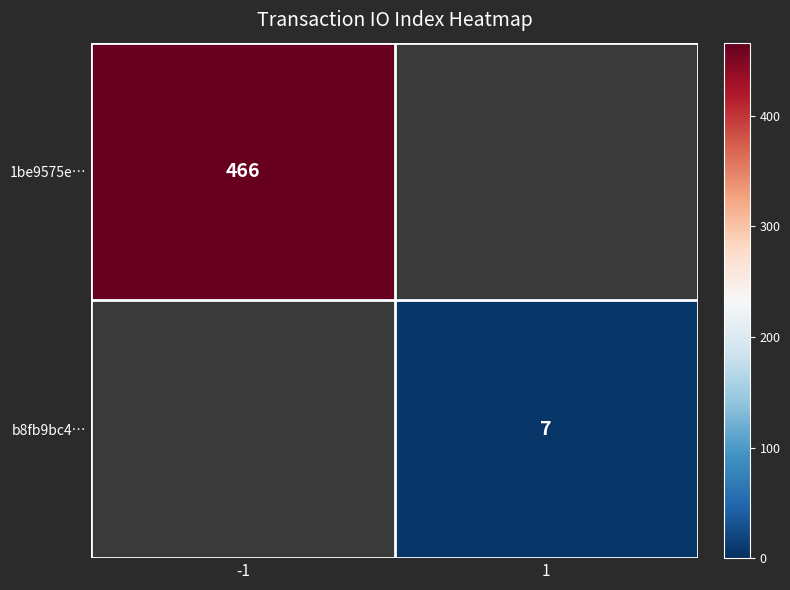

Is it true that b8fb9bc4… equals 7 at 1?

True